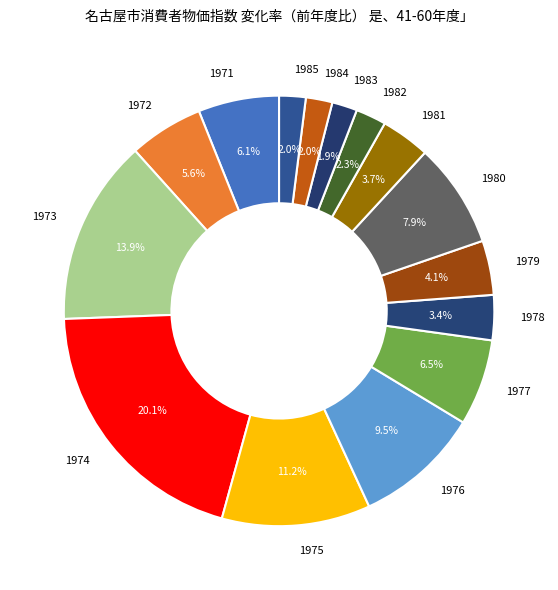

Is 1976 the majority of the pie?

No